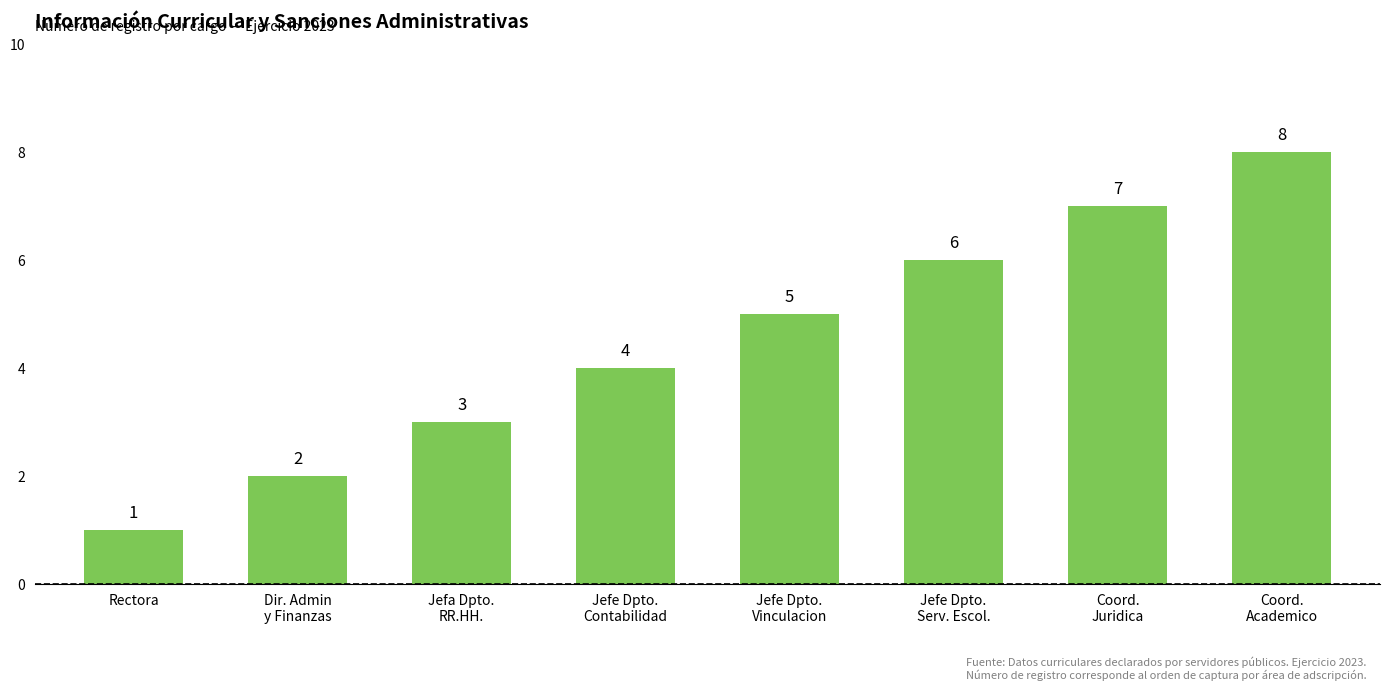

The chart shows a value of 4 at Jefe Dpto.
Contabilidad. True or false?

True